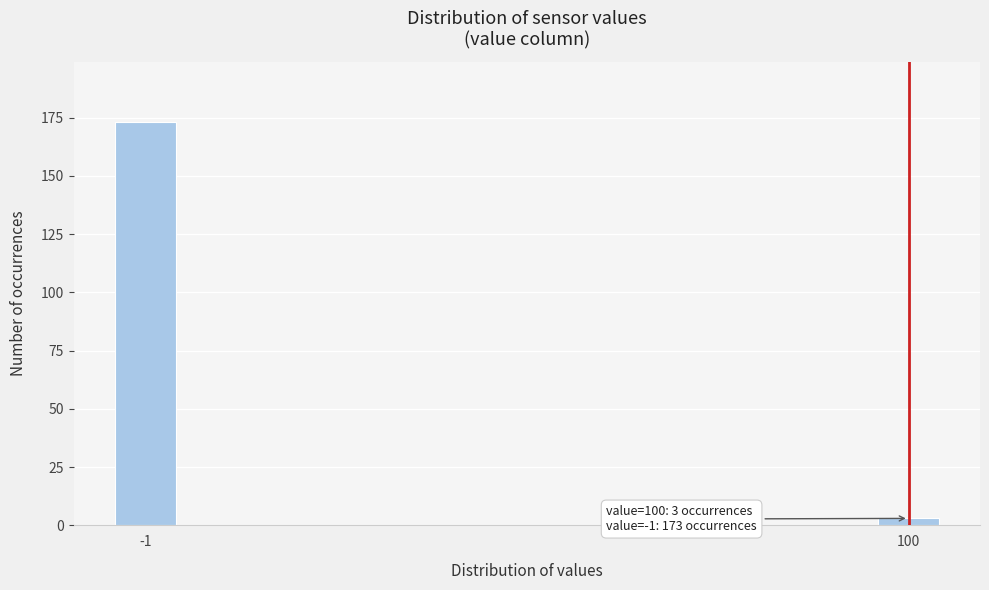

Reading left to right, transcribe all the data shown in this chart.

-1=173	100=3